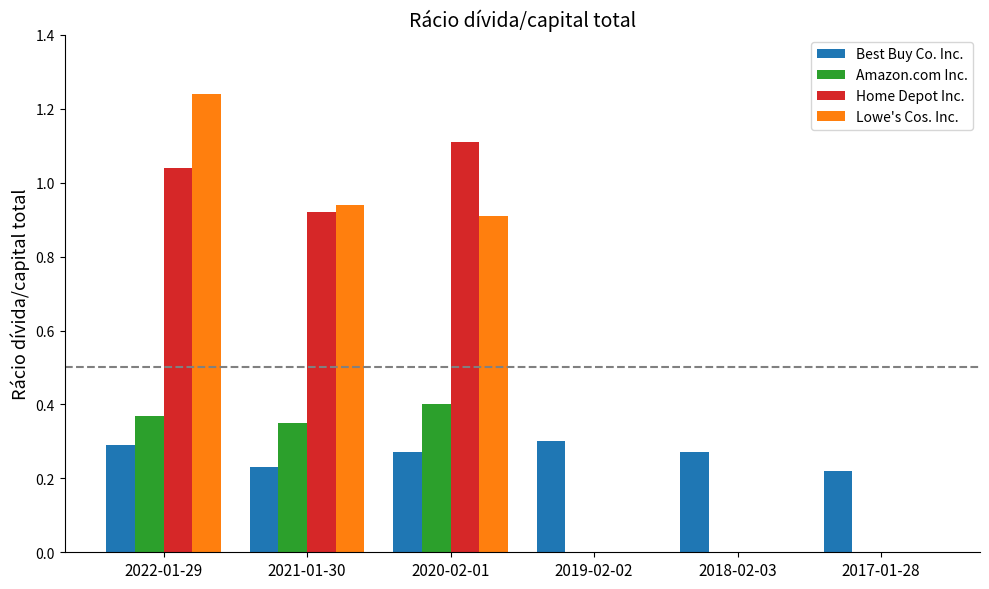

Are the bars grouped side by side (vs. stacked)?

Yes